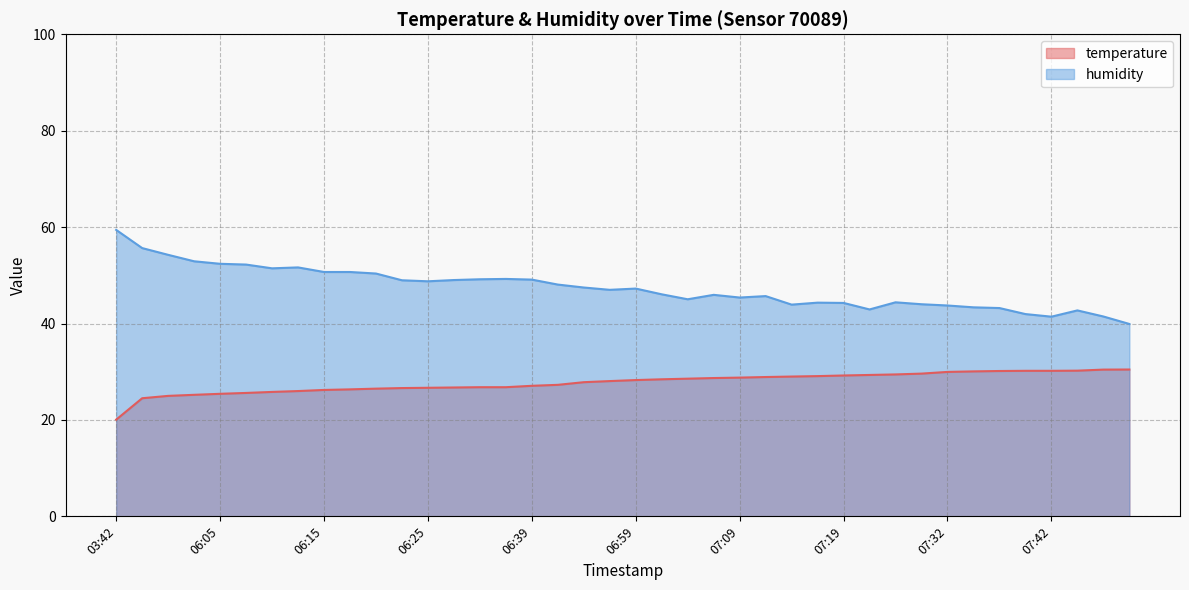

Does the chart display data point markers on the line(s)?

No